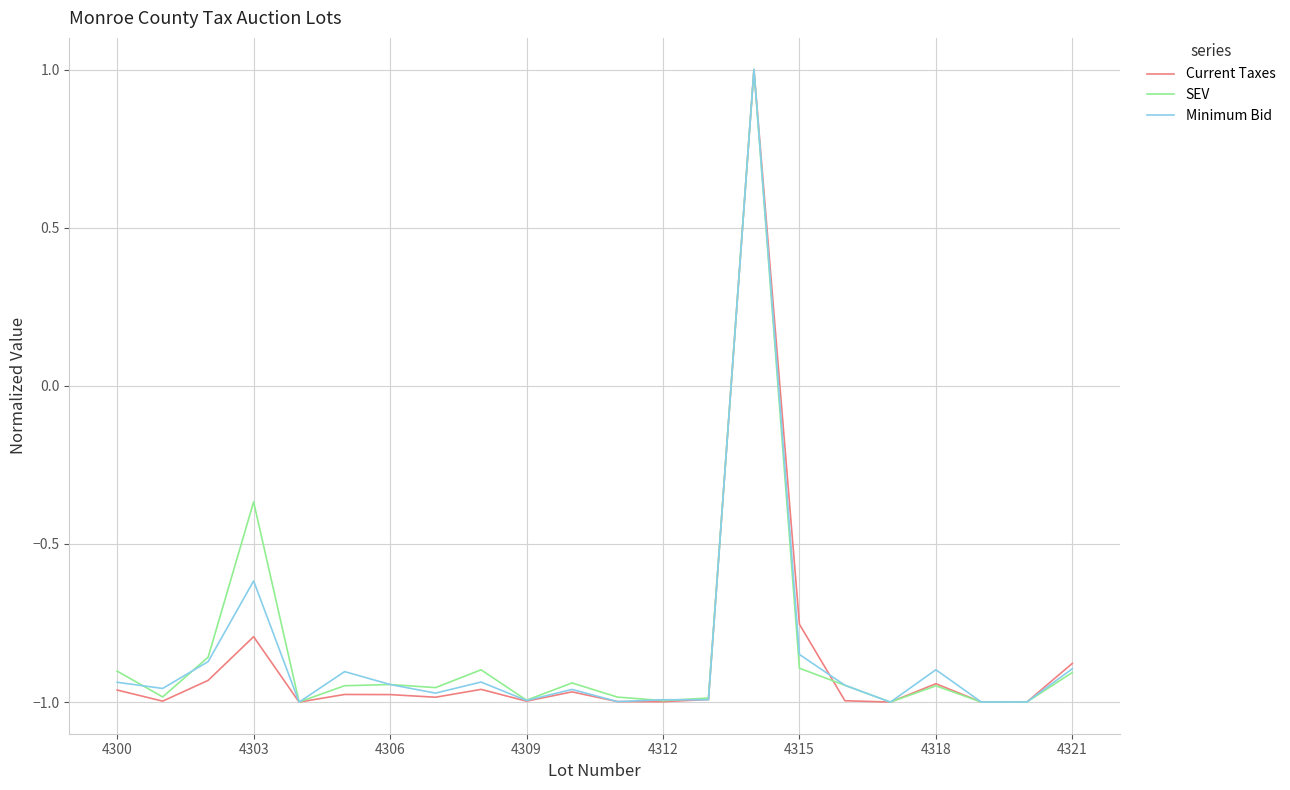

At how many categories does at least one series exceed 0?

1